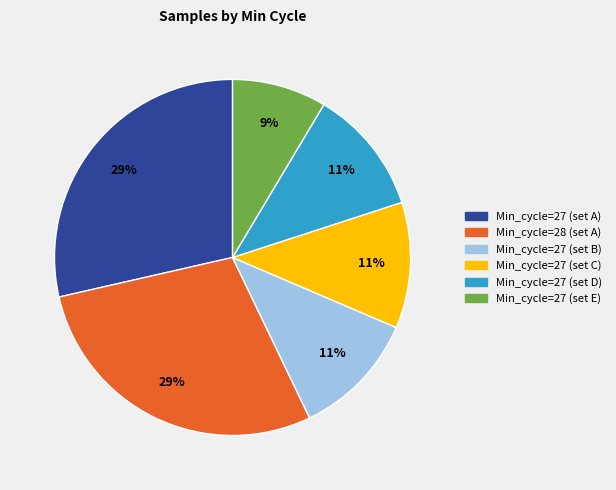

Does Min_cycle=27 (set C) account for over 50% of the chart?

No